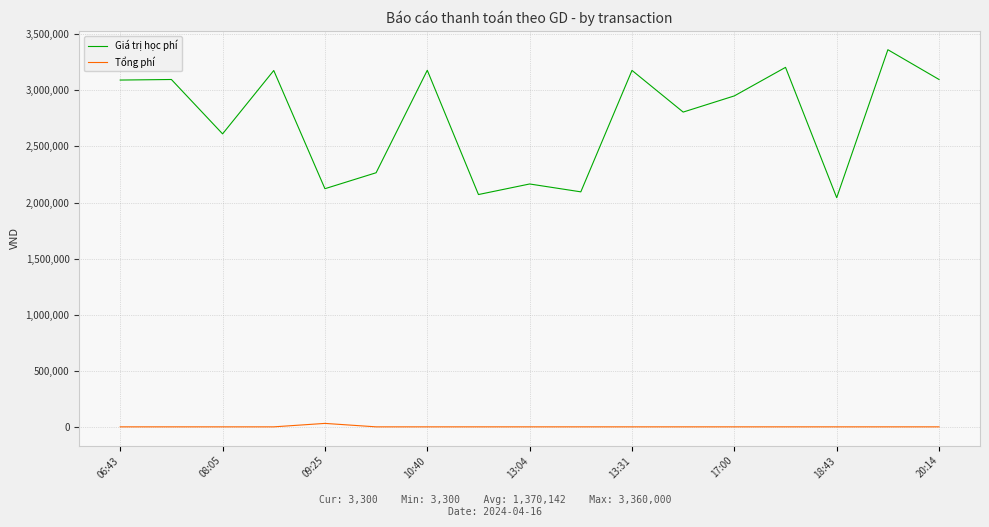

Rank the series by their maximum value, from lowest to highest.

Tổng phí, Giá trị học phí